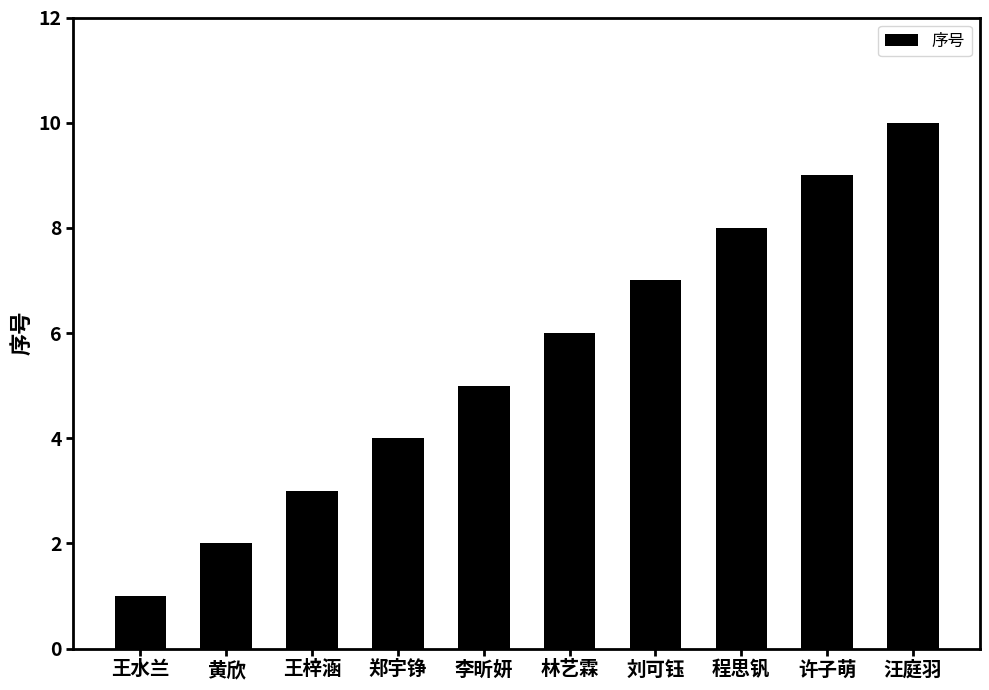

Does the chart contain any negative values?

No